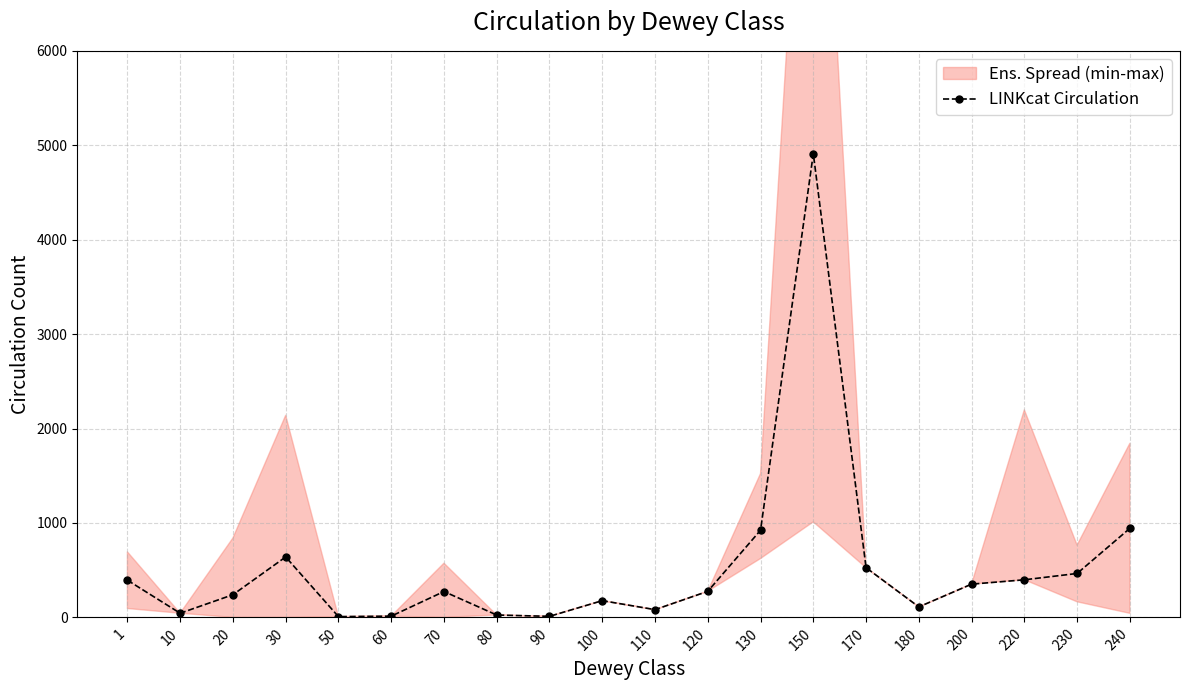

Which has a higher value, 180 or 10?

180